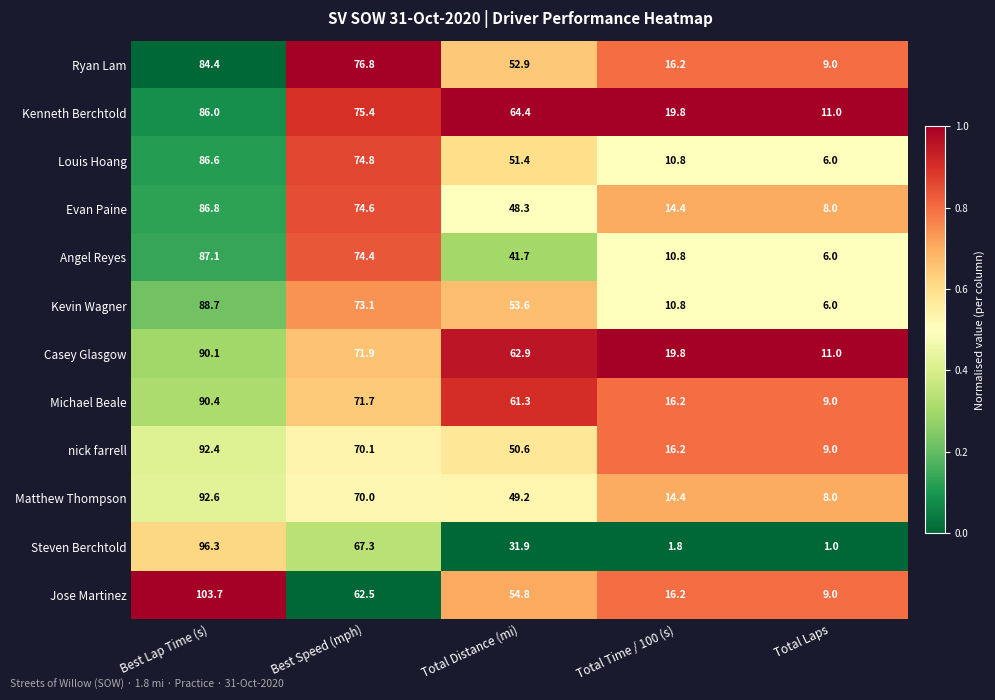

The value of Kenneth Berchtold at Total Laps is 11.0. True or false?

True